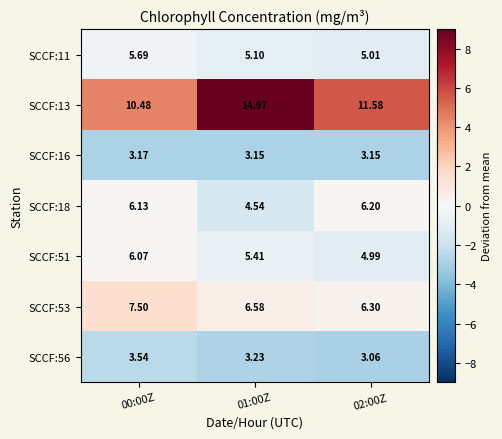

Is the value of SCCF:16 at 01:00Z greater than the value of SCCF:11 at 01:00Z?

No